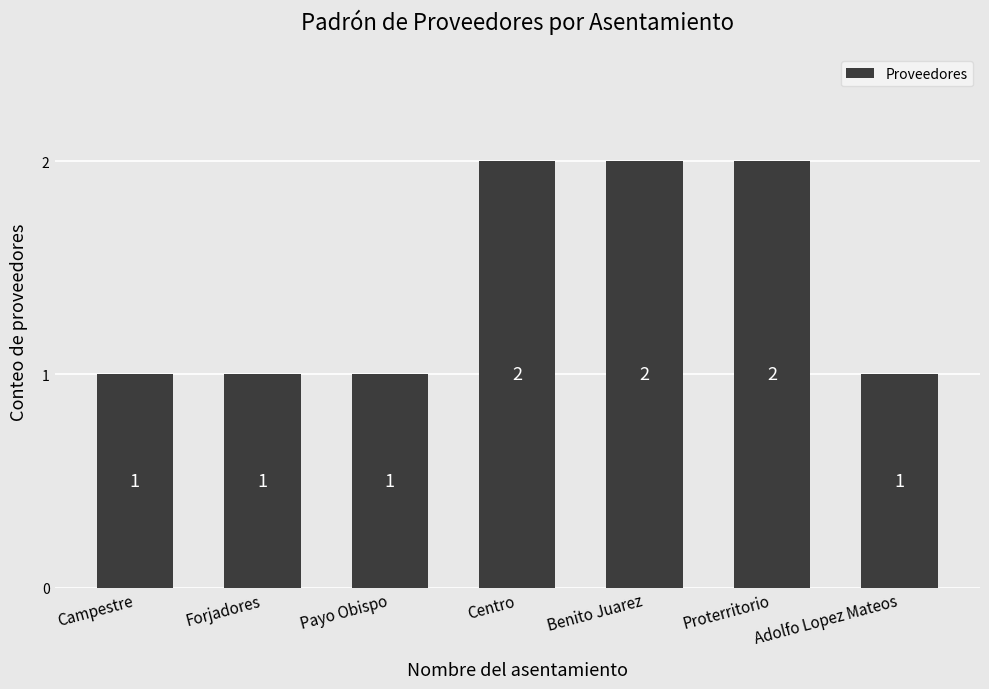

Does the chart contain stacked bars?

No